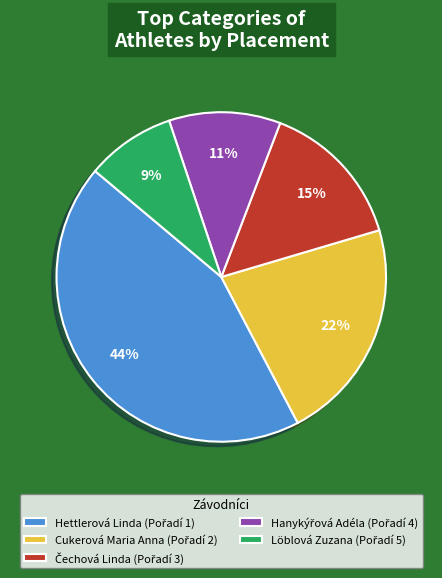

Does Hettlerová Linda represent more than half of the total?

No